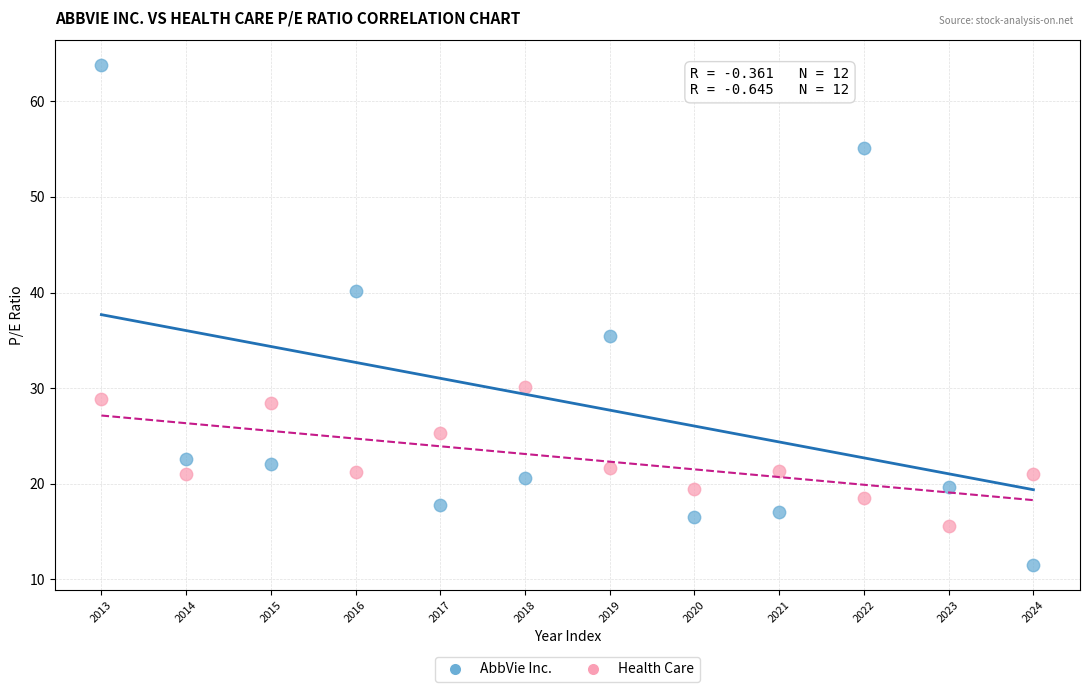

What are all the series names shown in the legend?

AbbVie Inc., Health Care